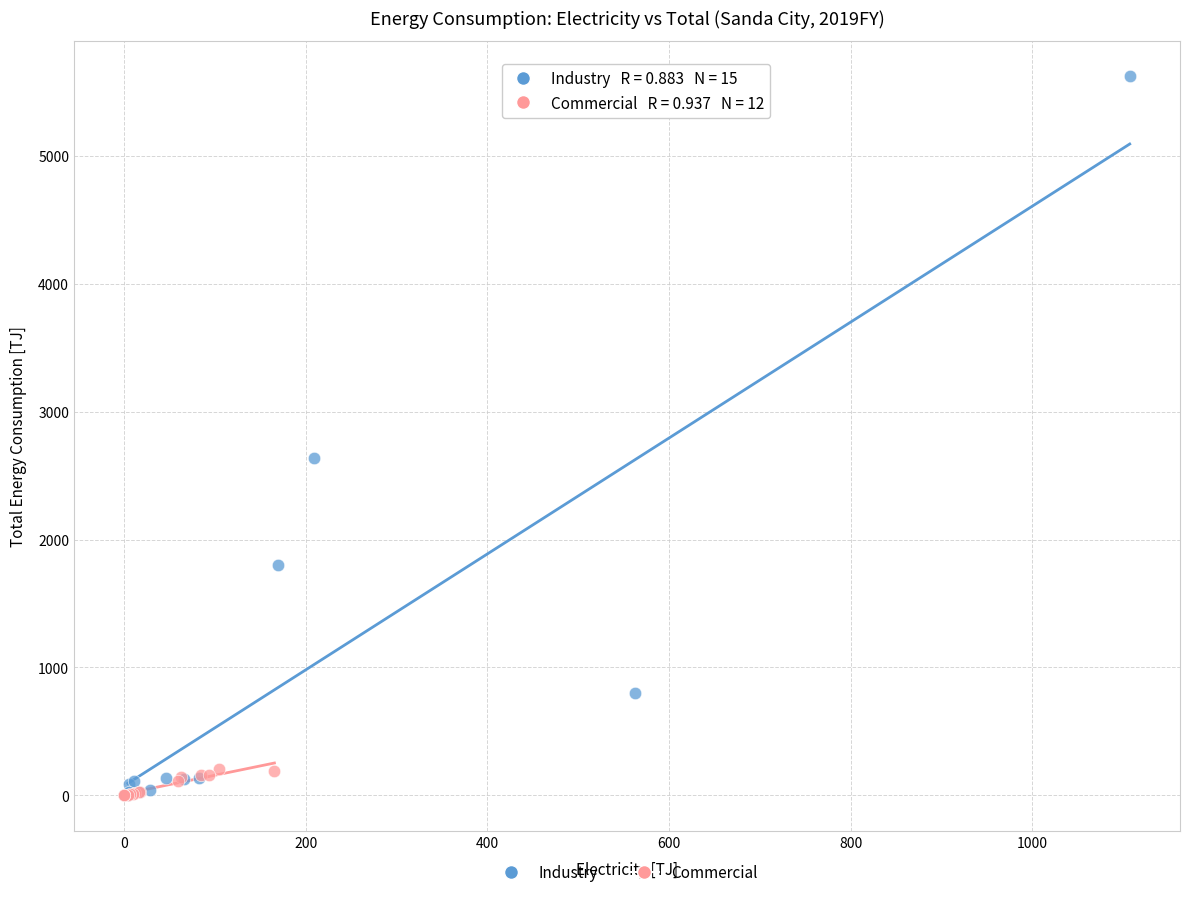

Which series contains the highest Y value?

Industry